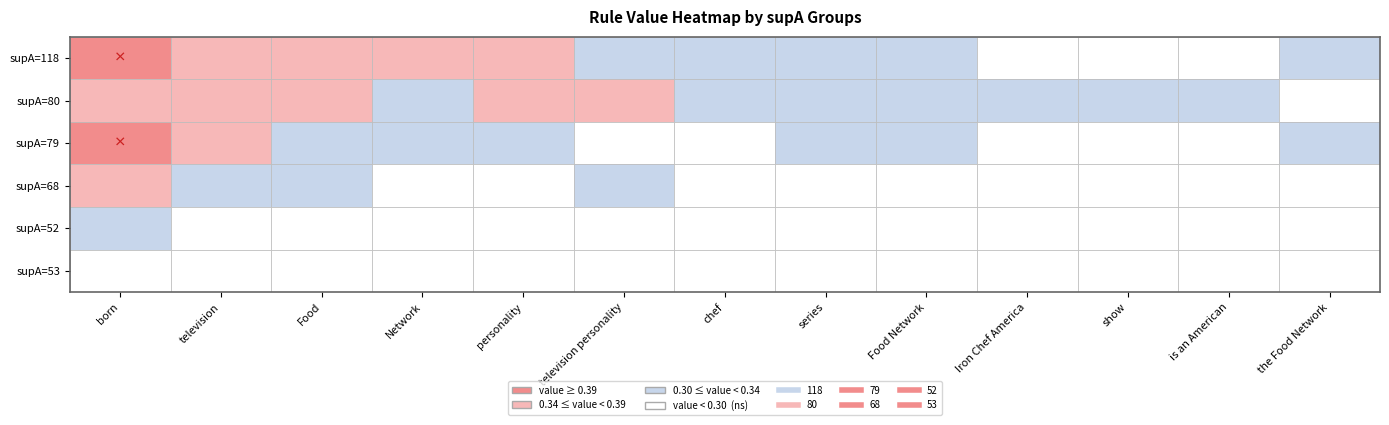

Is it true that 118 equals 0.3 at personality?

True